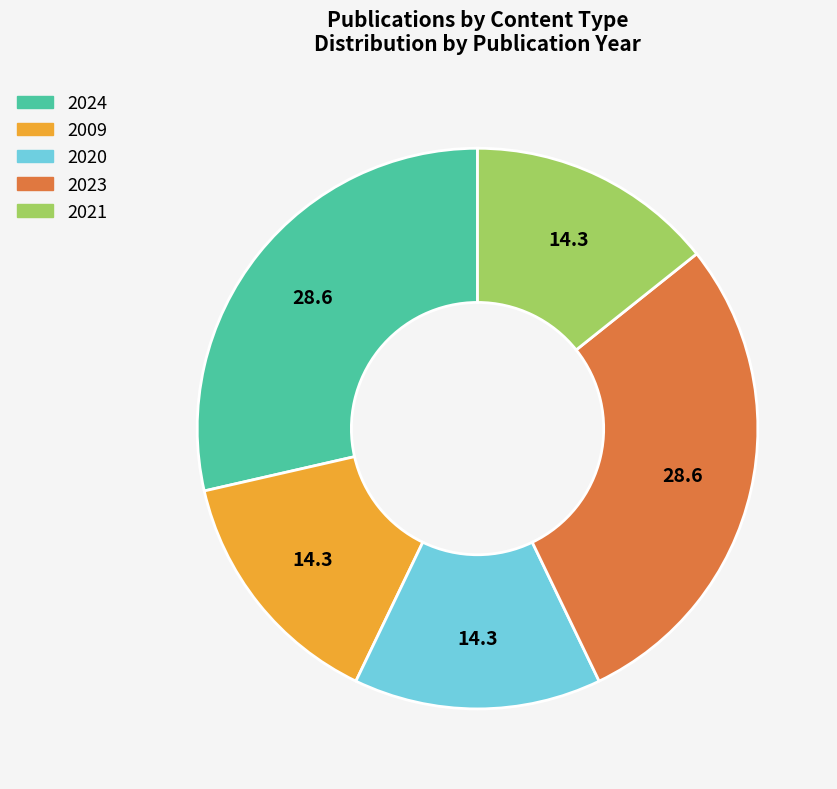

What is the ratio of the value at 2021 to the value at 2009?

1.0